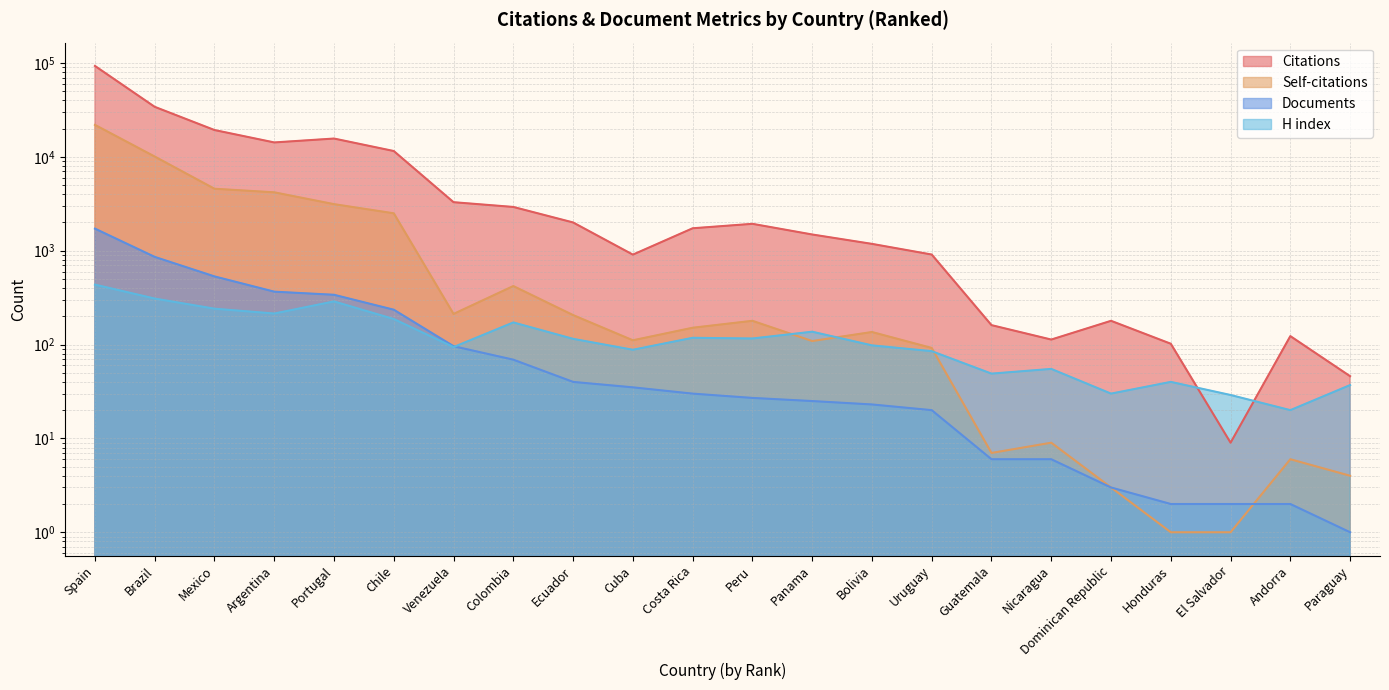

What is the sum of all H index values?

2957